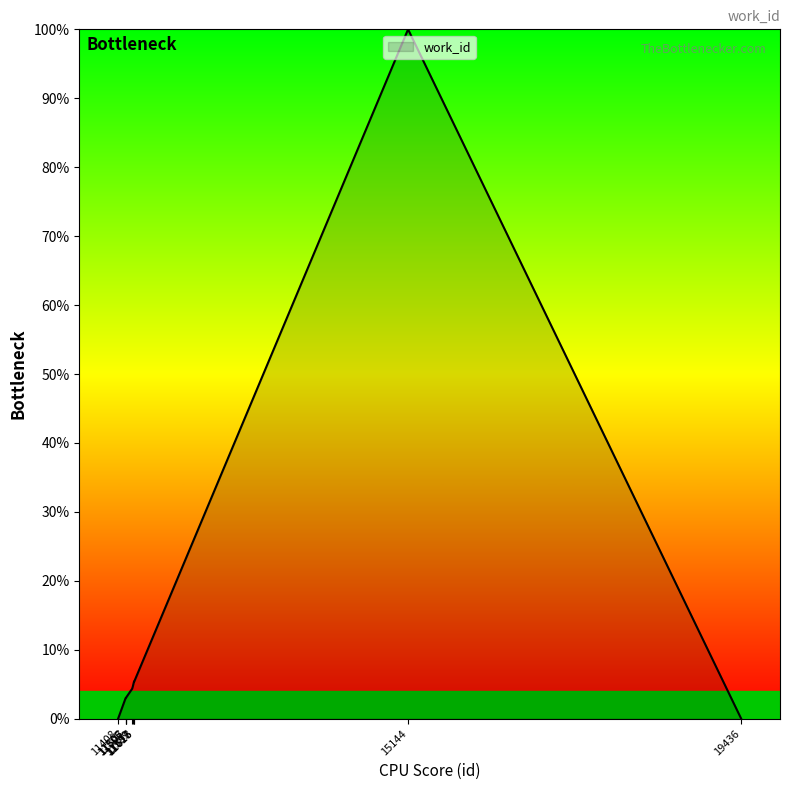

What is the difference between the maximum and minimum values?

100.0